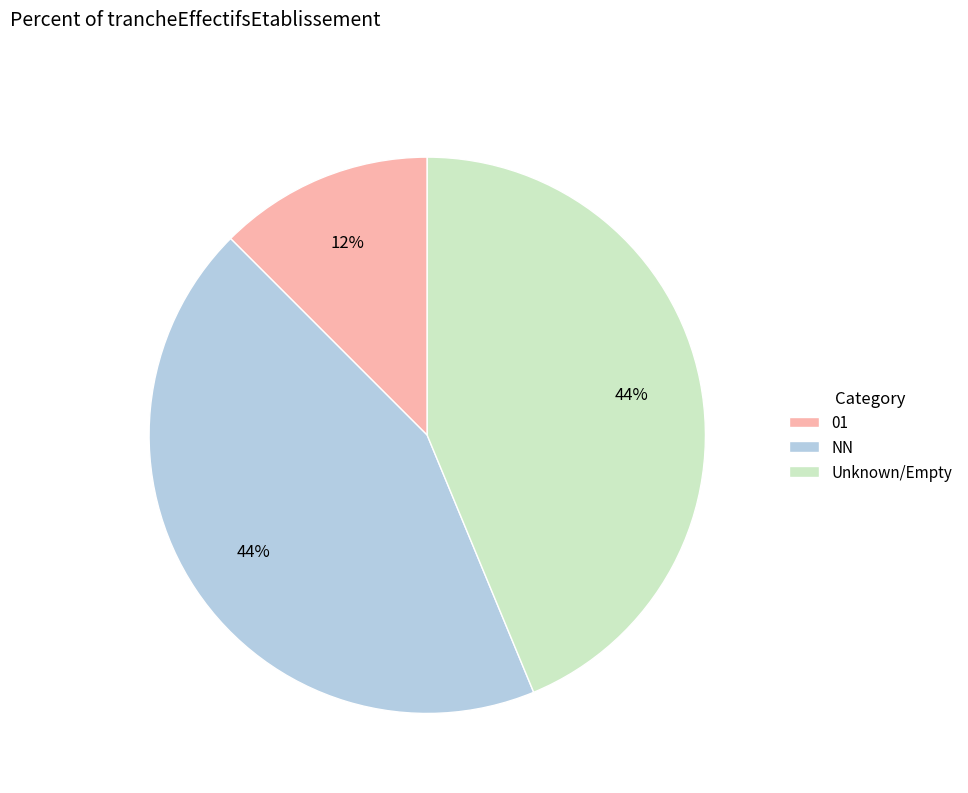

To the nearest percent, what is the average slice percentage?

33%